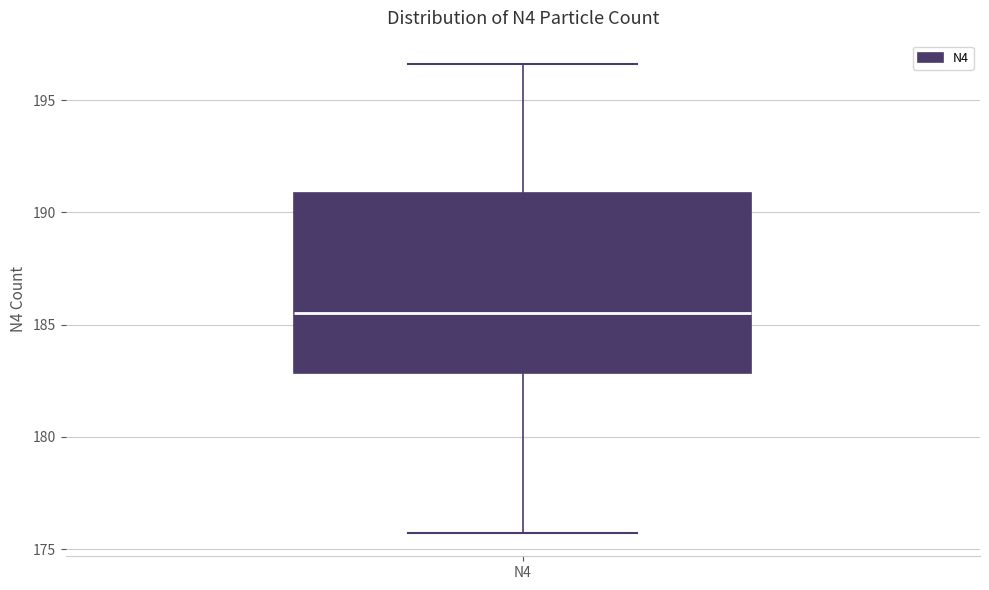

Read this box plot against the y-axis: the position of the median line, the range covered by the box, and the ends of both whiskers. The values are not printed on the chart, so give them approximately, as read against the axis.

median 185.5, box 183.0 to 191.0, whiskers 175.5 to 196.5